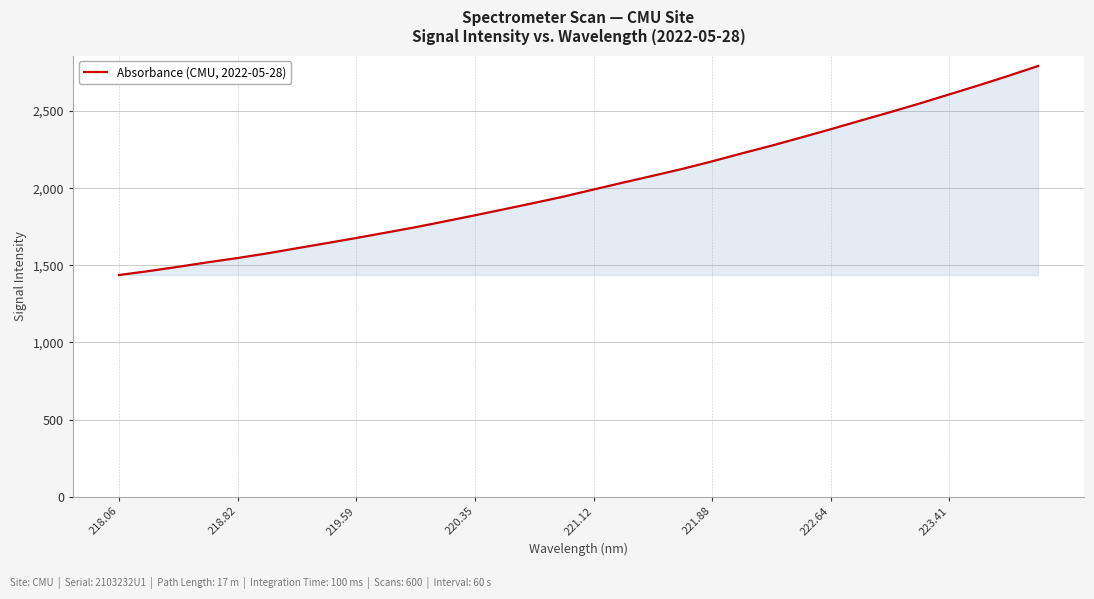

How many lines are shown in the chart?

1